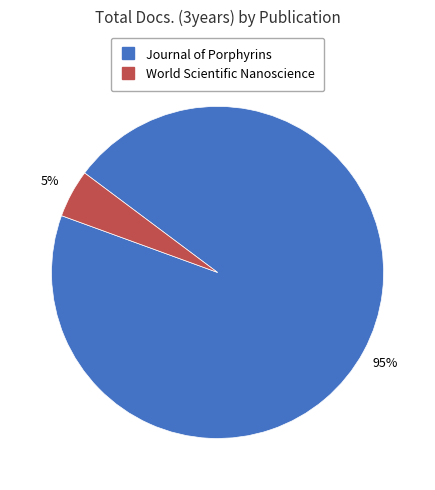

Is there a majority slice in this chart?

Yes